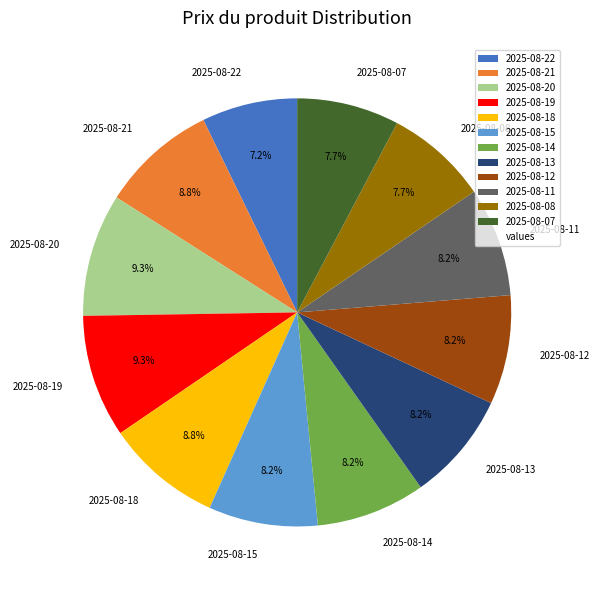

Does 2025-08-07 account for over 50% of the chart?

No